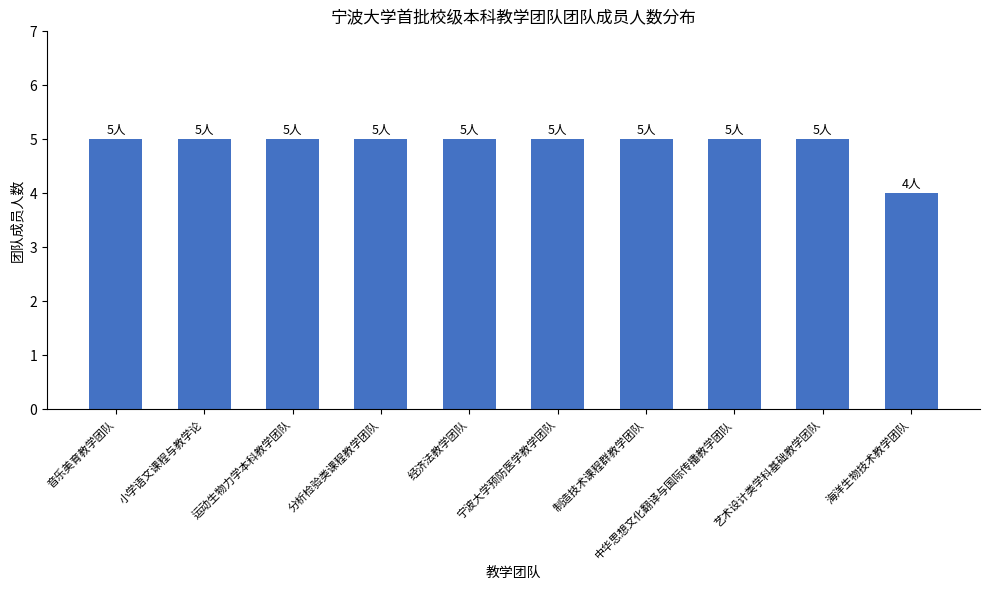

Where is the data nearest to the value 4?

海洋生物技术教学团队